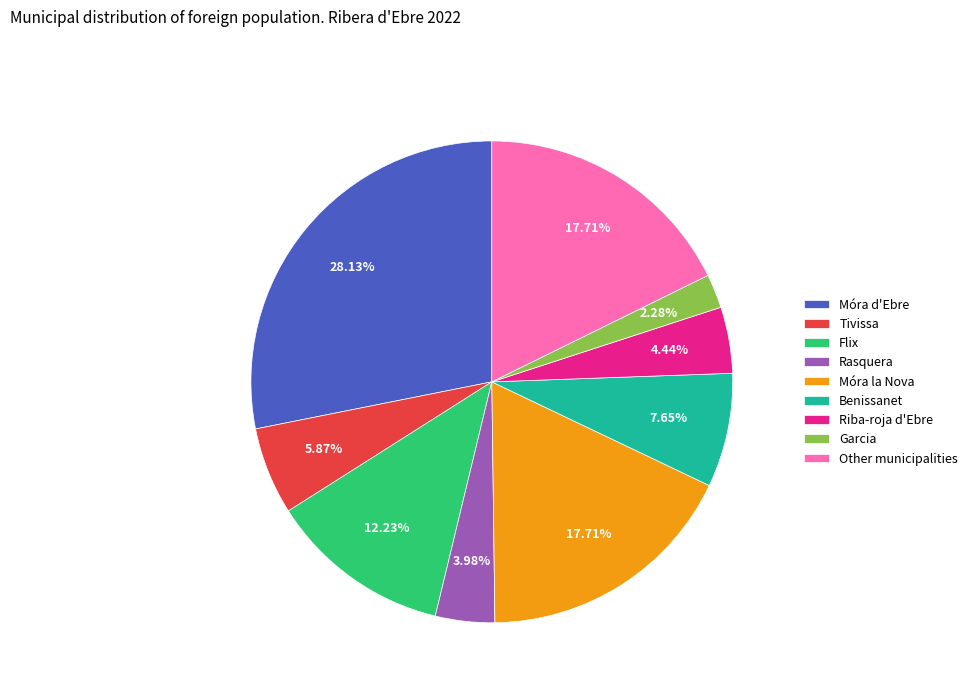

Which category has the biggest portion of the pie?

Móra d'Ebre